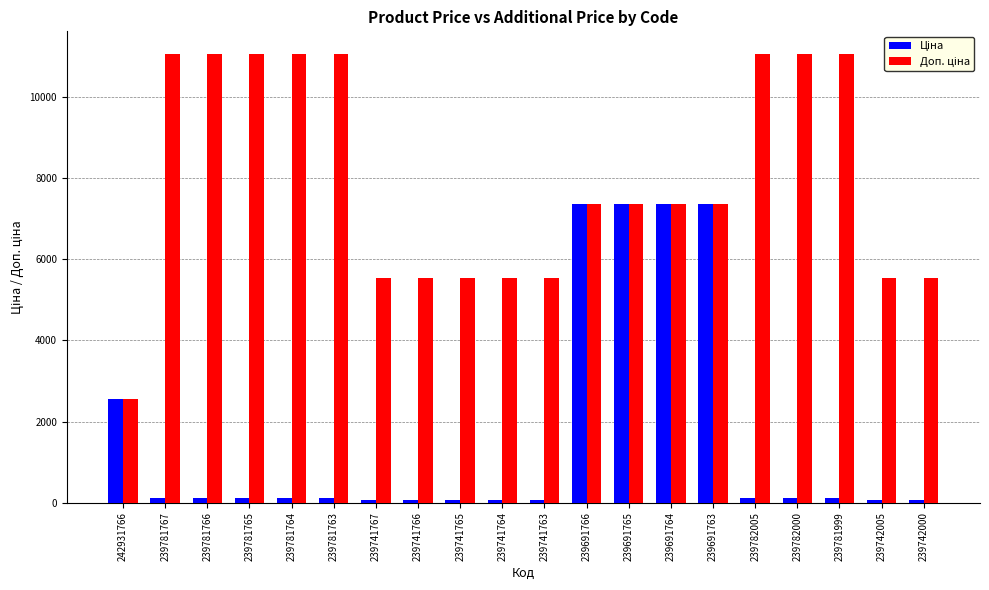

At how many categories does at least one series exceed 10074?

8